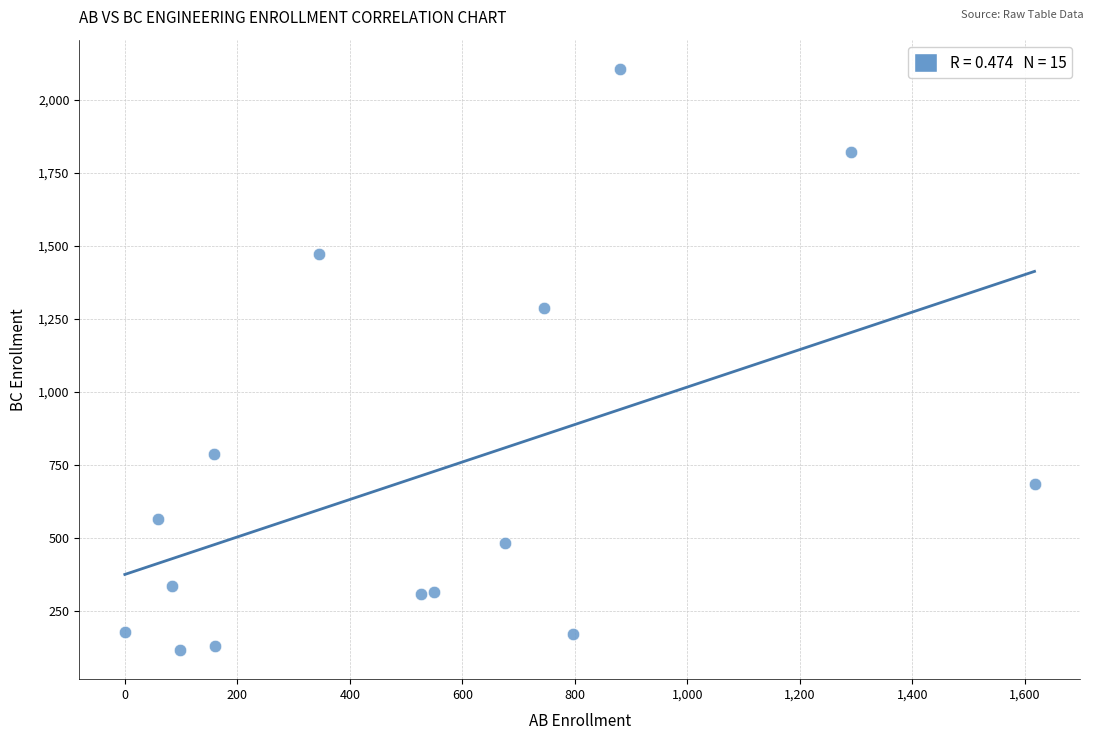

What is the range of Y values (max minus min)?

1992.3